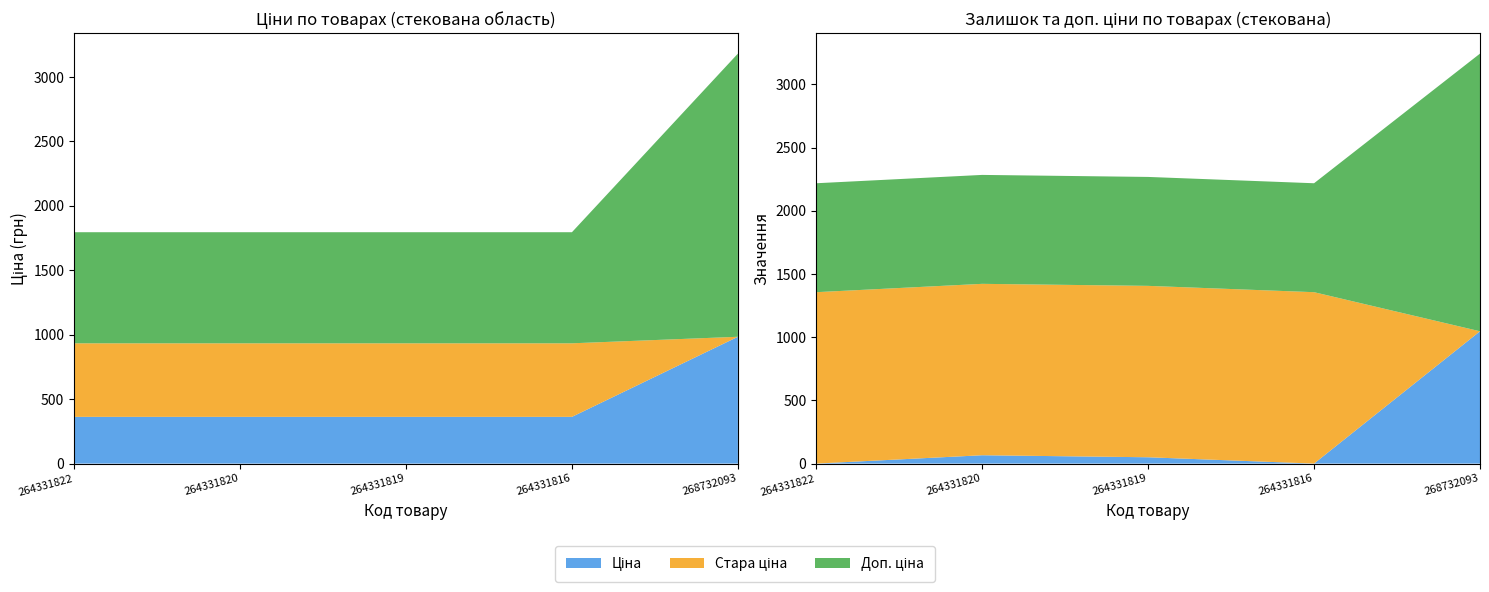

Reading left to right, extract all data points from this chart.

Ціна: 362.6	362.6	362.6	362.6	984.0
Доп. ціна: 862.0	862.0	862.0	862.0	2197.3
Стара ціна: 570.8	570.8	570.8	570.8	0.0
Стара доп. ціна: 1356.3	1356.3	1356.3	1356.3	0.0
Залишок: 0.0	66.0	50.0	0.0	1047.0